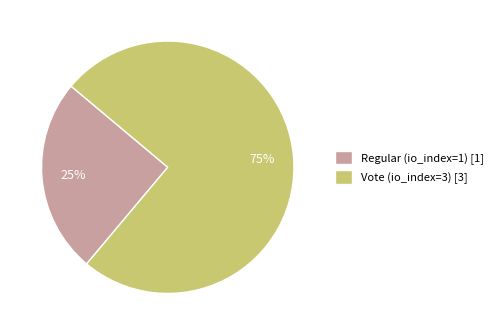

Rank the categories by value from highest to lowest.

Vote (io_index=3), Regular (io_index=1)